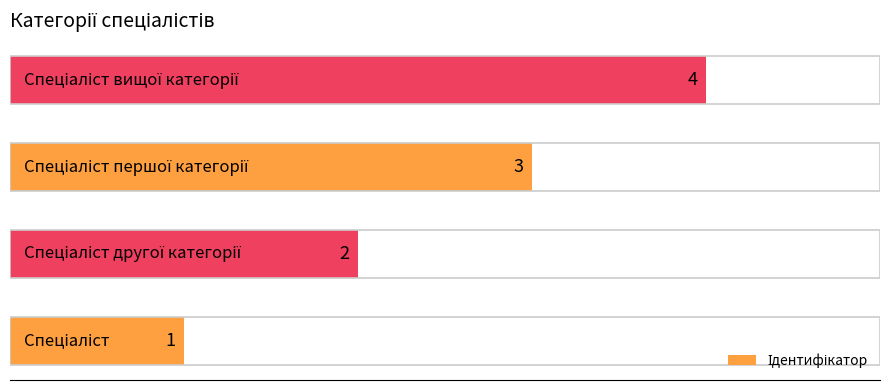

What is the sum of all values?

10